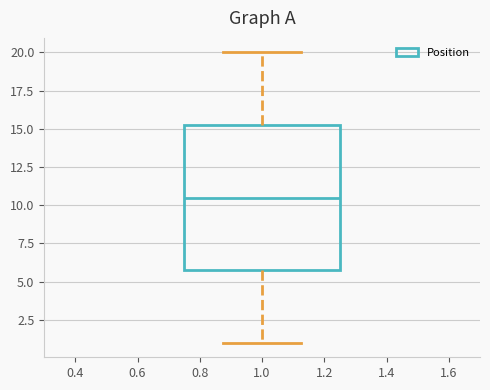

Where does the lower whisker of the box at x = 1.0 end on the y-axis? The values are not printed on the chart, so give them approximately, as read against the axis.

1.0